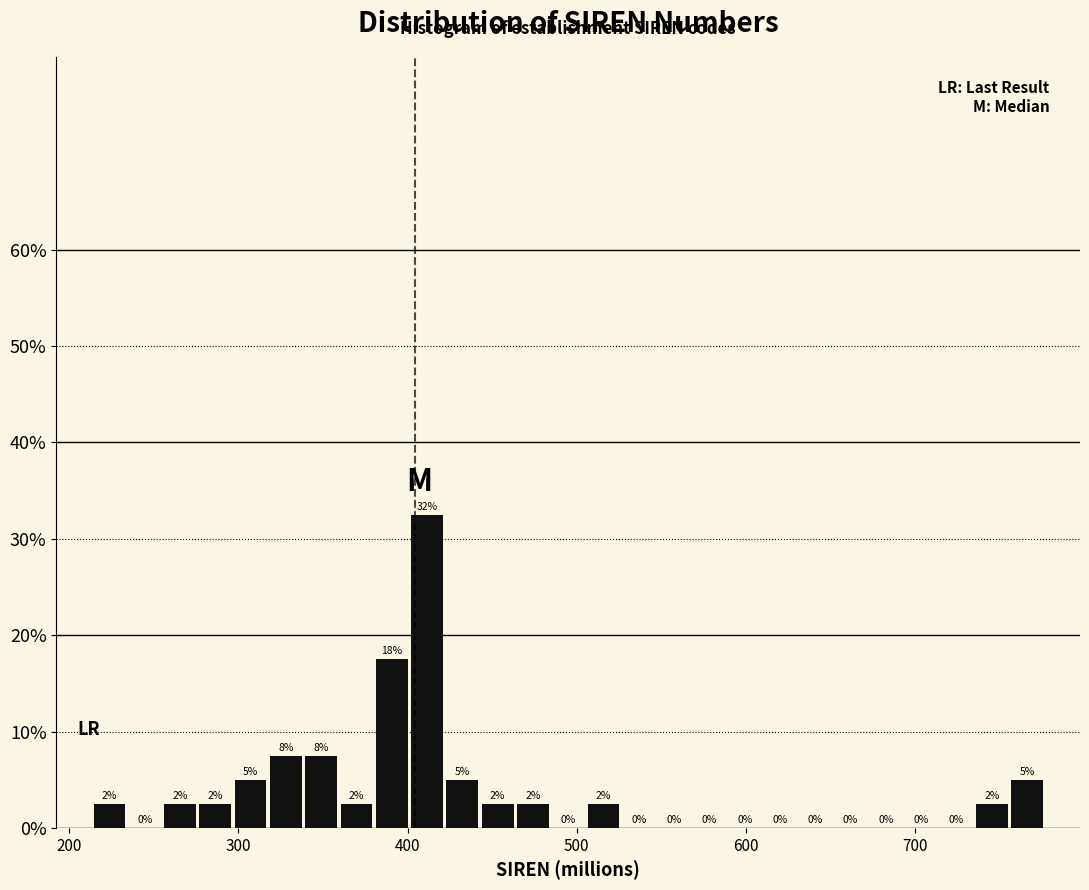

Read against the x-axis, roughly where is the centre of the tallest bar?

410